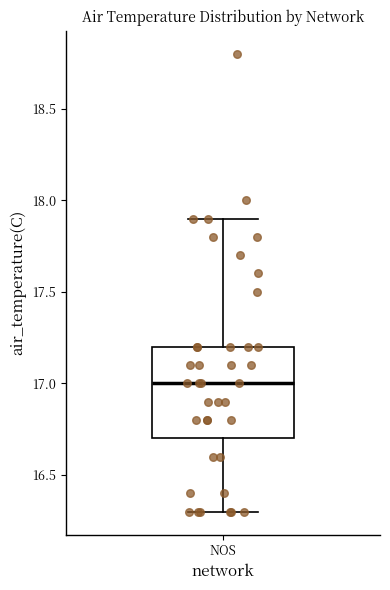

Read this box plot against the y-axis: the position of the median line, the range covered by the box, and the ends of both whiskers. The values are not printed on the chart, so give them approximately, as read against the axis.

median 17.0, box 16.7 to 17.2, whiskers 16.3 to 17.9